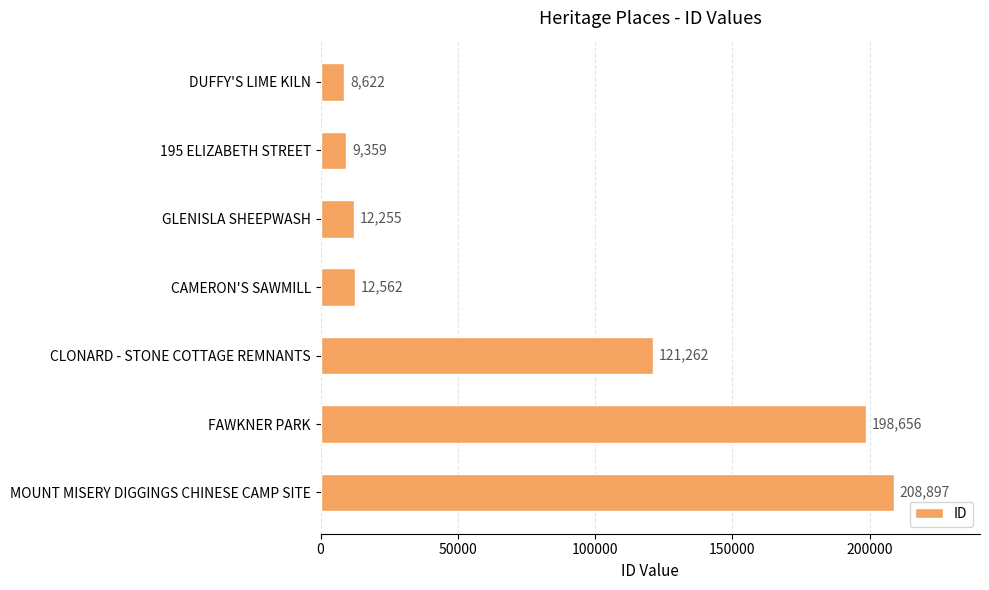

Reading top to bottom, extract all data points from this chart.

8622	9359	12255	12562	121262	198656	208897